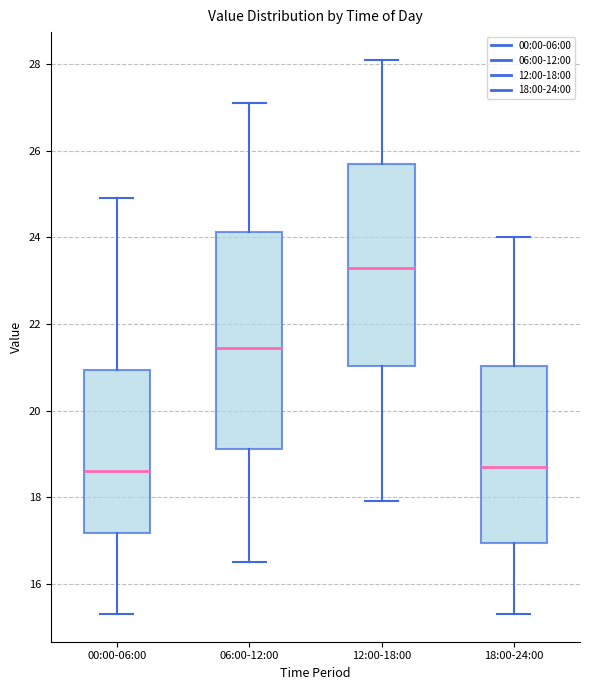

Reading left to right, transcribe this box plot: for each box, give where its median line is, the range the box spans, and where its two whiskers end, as read against the y-axis. The values are not printed on the chart, so give them approximately, as read against the axis.

00:00-06:00: median 18.6, box 17.2 to 21.0, whiskers 15.4 to 25.0
06:00-12:00: median 21.4, box 19.2 to 24.2, whiskers 16.6 to 27.2
12:00-18:00: median 23.4, box 21.0 to 25.8, whiskers 18.0 to 28.2
18:00-24:00: median 18.8, box 17.0 to 21.0, whiskers 15.4 to 24.0